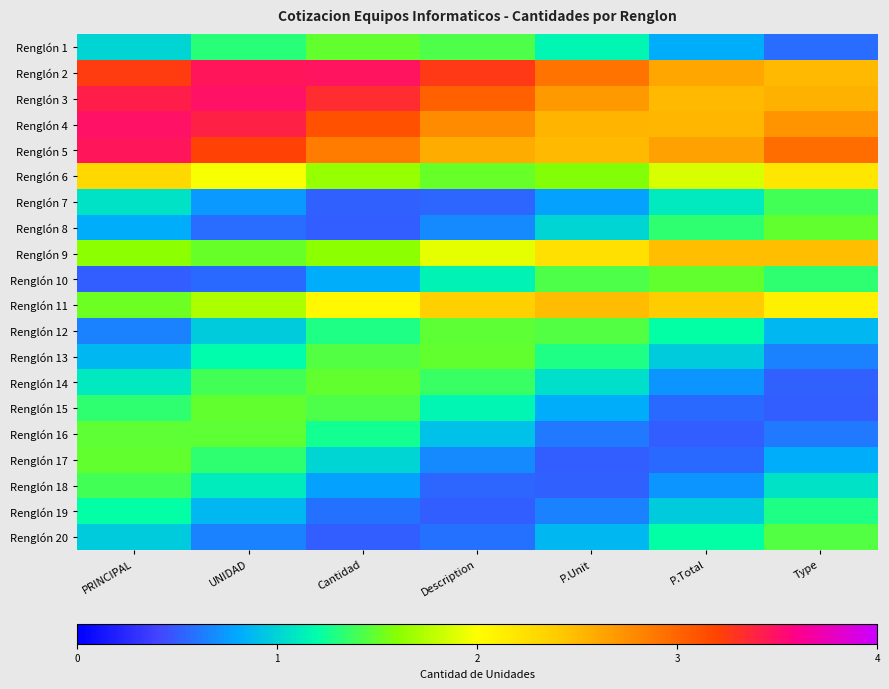

What is the spread (max minus min) of values at Type?

2.4